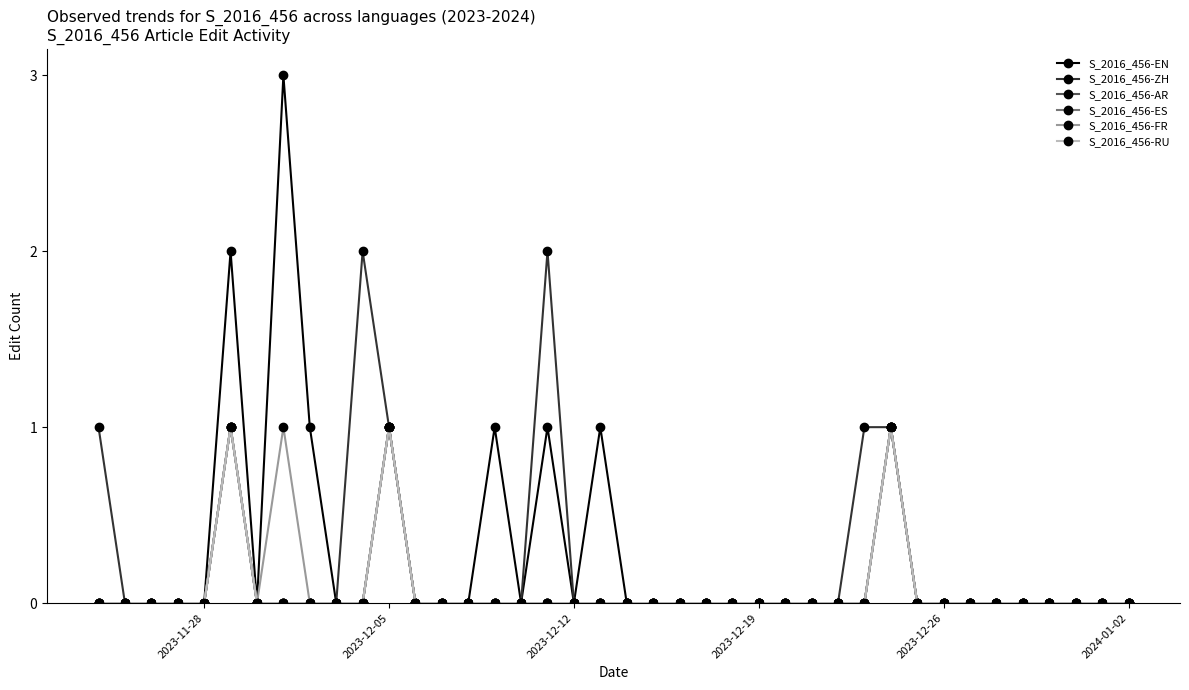

Is this an area chart (filled region under the line)?

No